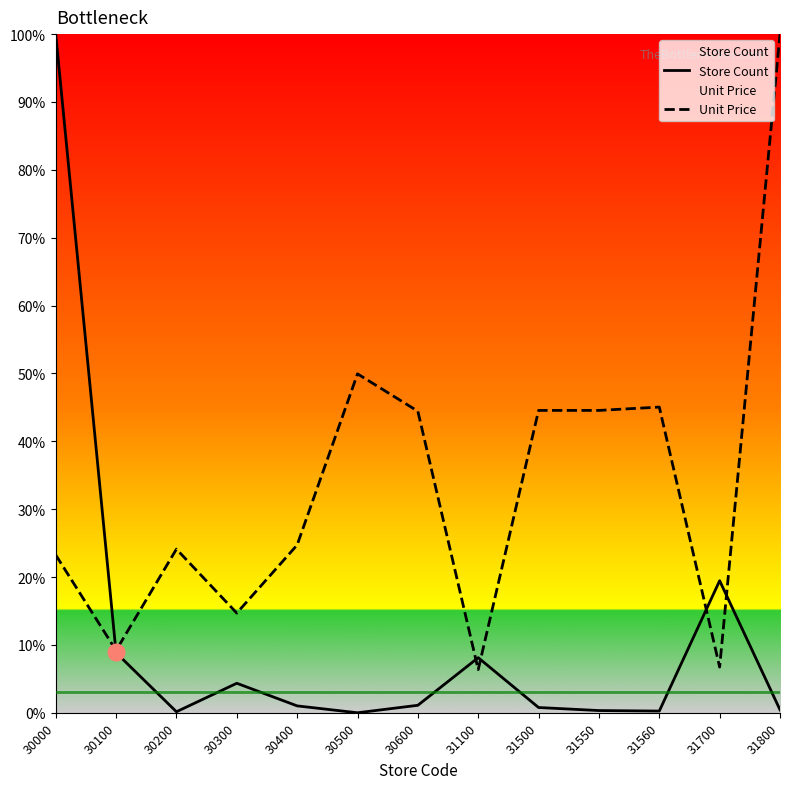

Which has a higher value, 31550 or 30300?

30300